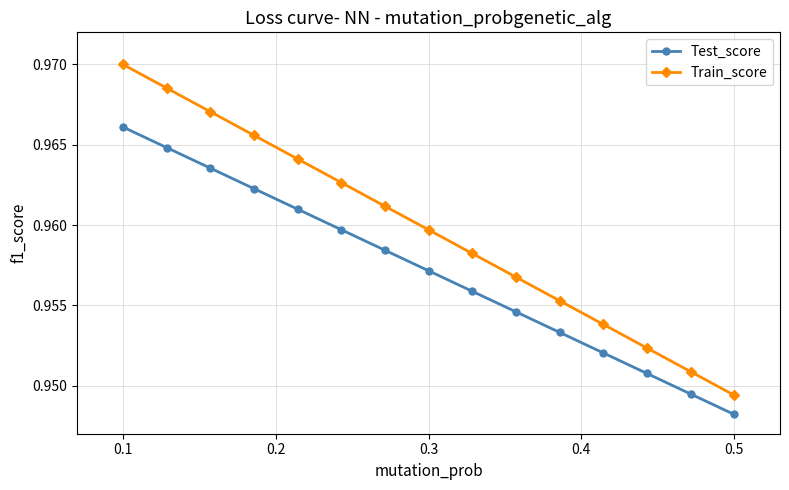

True or false: Train_score has more than 2 points higher than both neighbors.

False